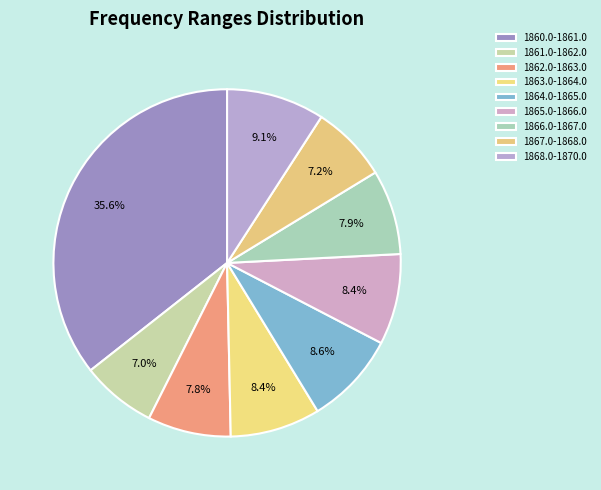

Count the number of slices in the pie.

9